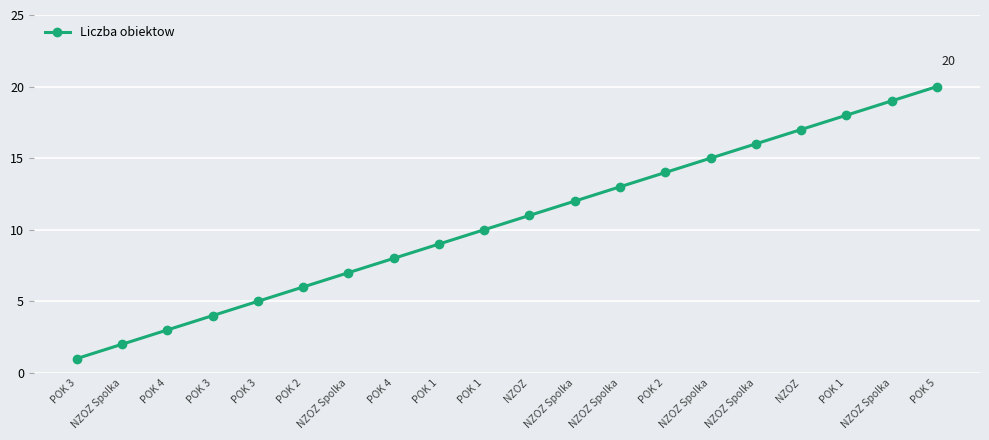

Which has a higher value, POK 2 or POK 3?

POK 2